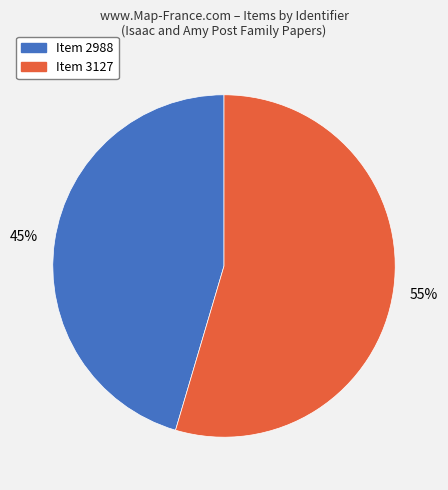

Which slice is the largest?

Item 3127